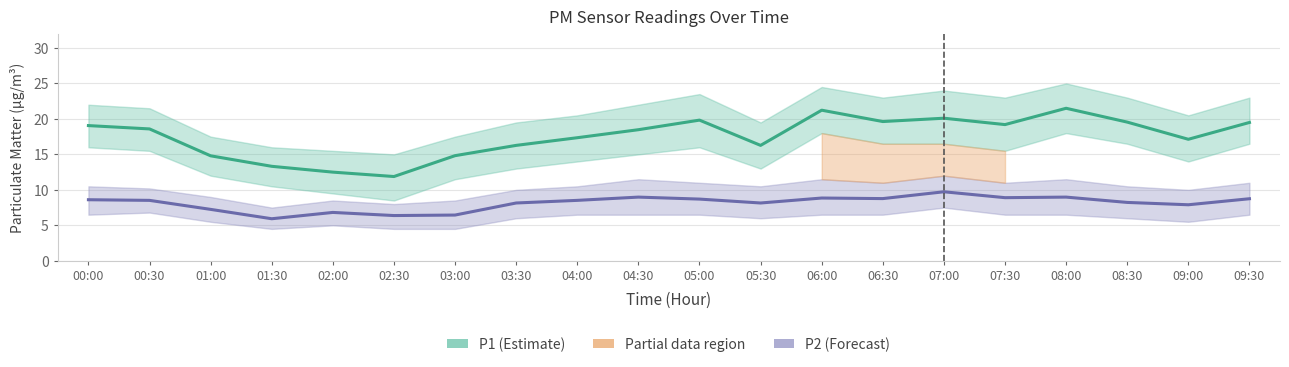

Does the chart have visible grid lines?

Yes